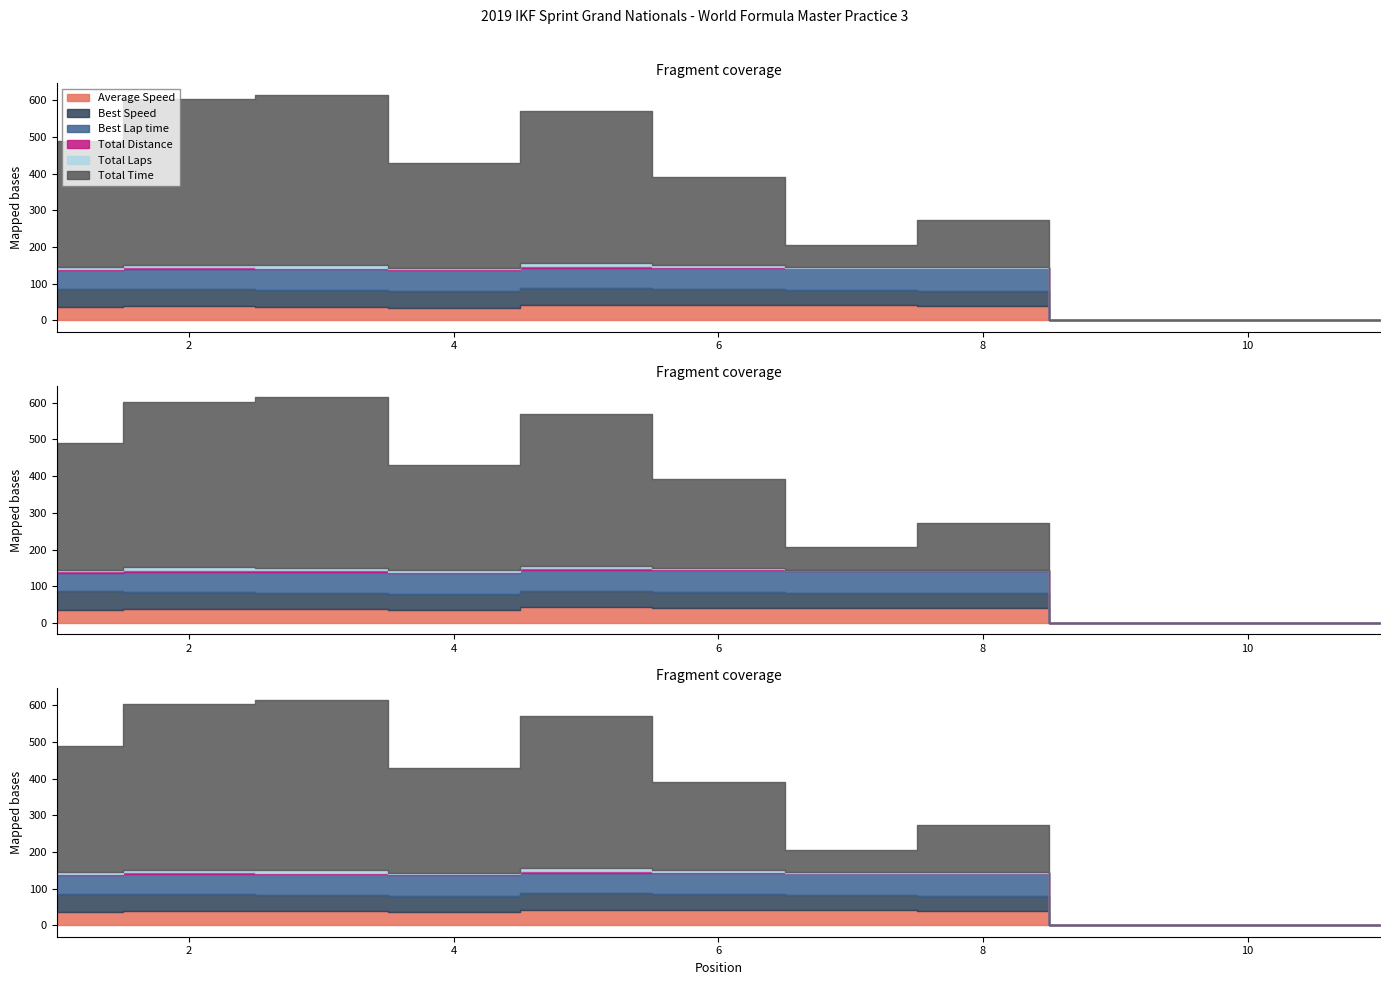

What is the difference between the highest and lowest values at 2?

446.5